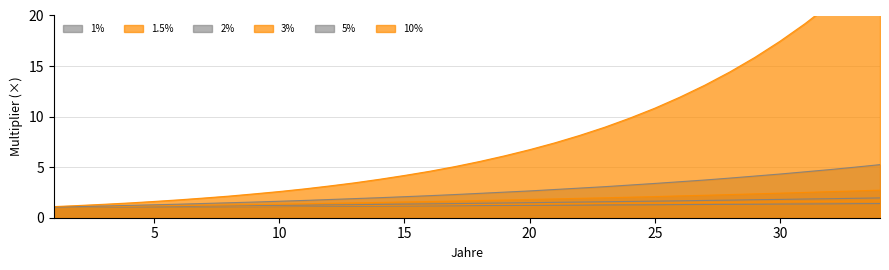

Which has a higher value, 18 or 11?

18